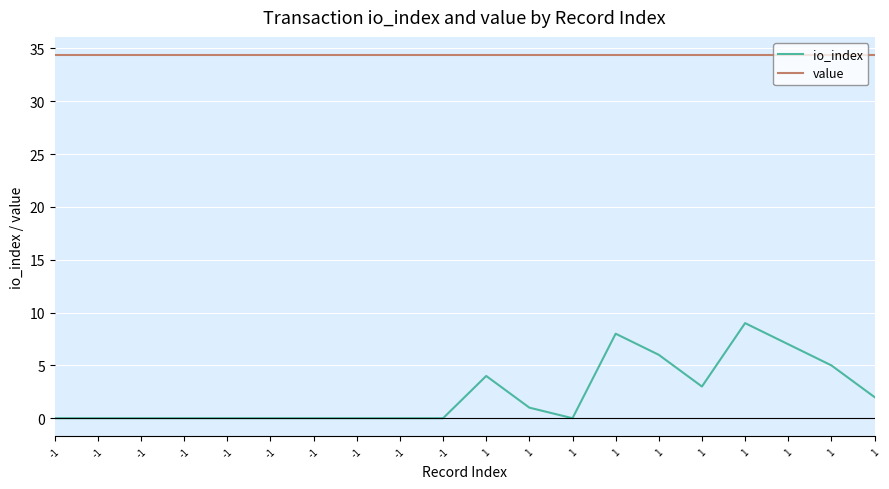

Rank the series by their average value, from lowest to highest.

io_index, value